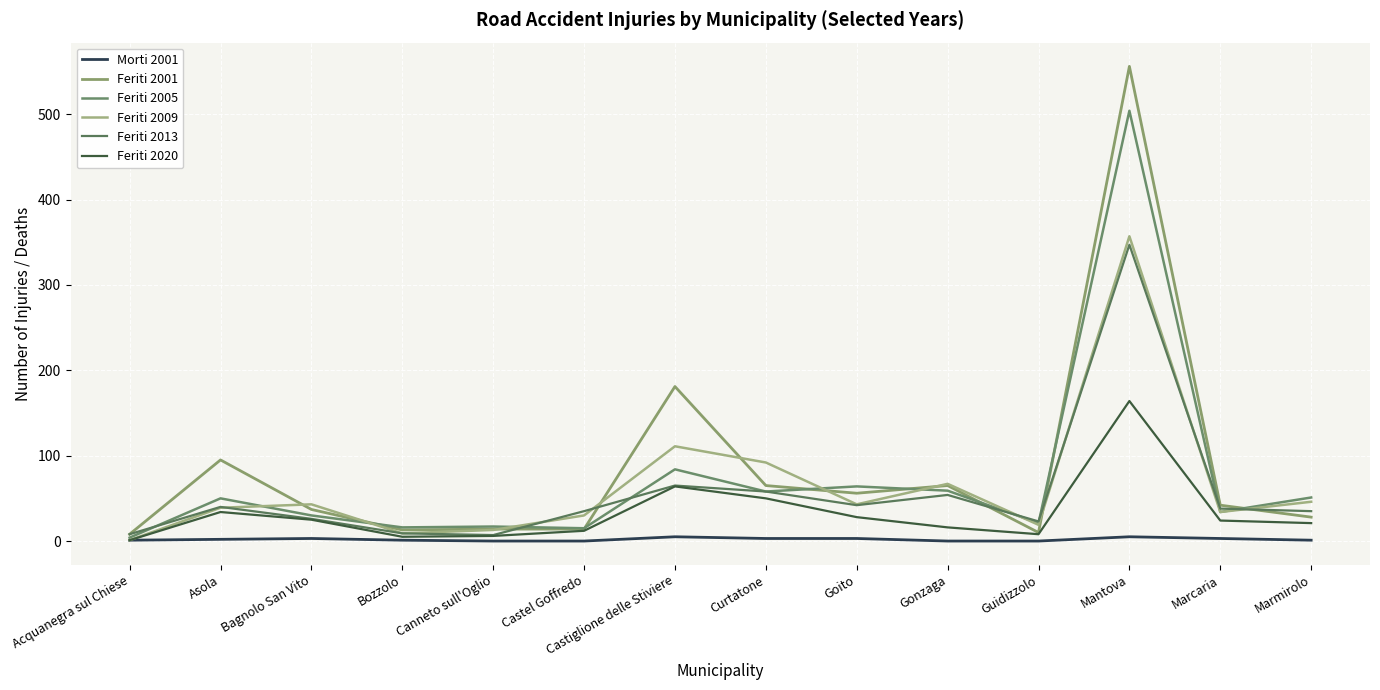

At Asola, list the series in order from largest to smallest.

Feriti 2001, Feriti 2005, Feriti 2013, Feriti 2009, Feriti 2020, Morti 2001